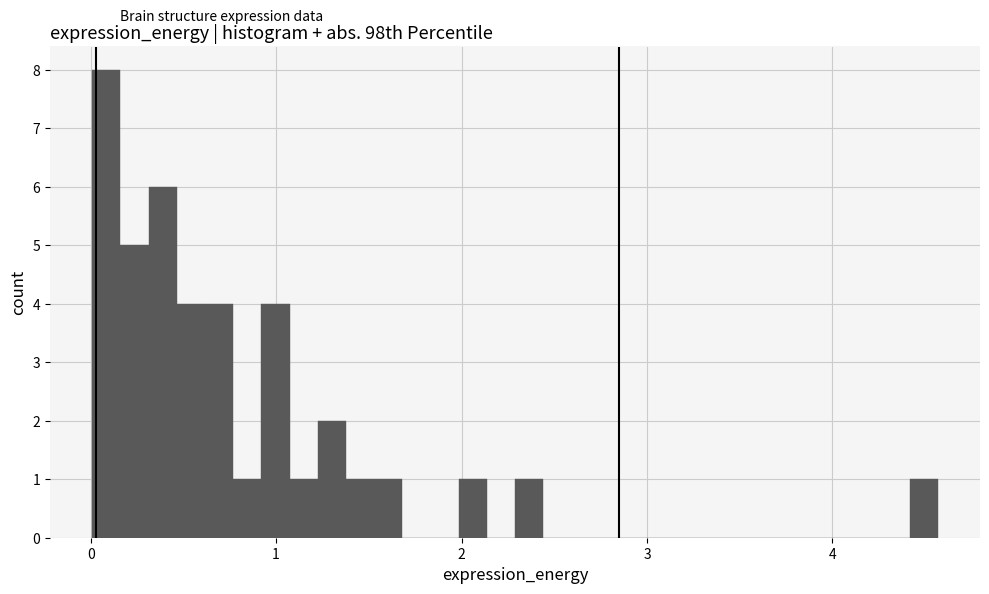

Around what value on the x-axis is the tallest bar? Give the approximate position of its centre, as read against the axis.

0.1